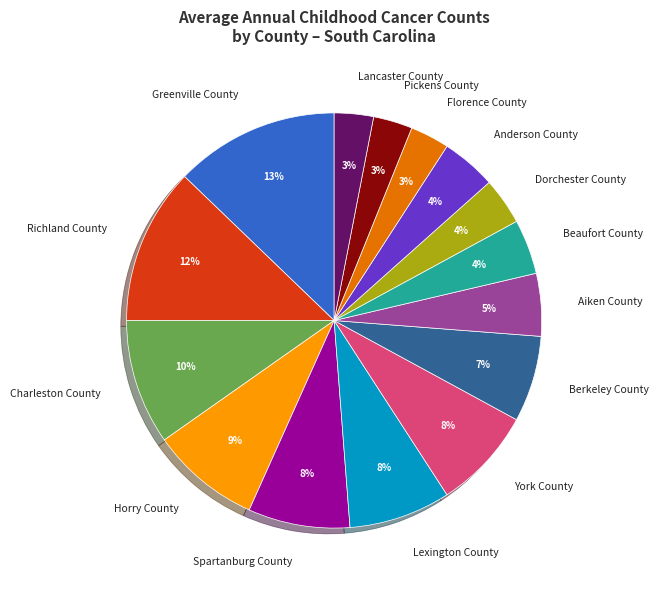

The Richland County slice represents 12% of the pie. True or false?

True